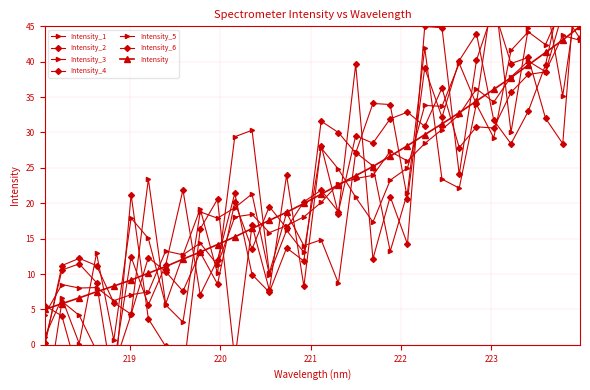

What position from the left is 220.5444?

14